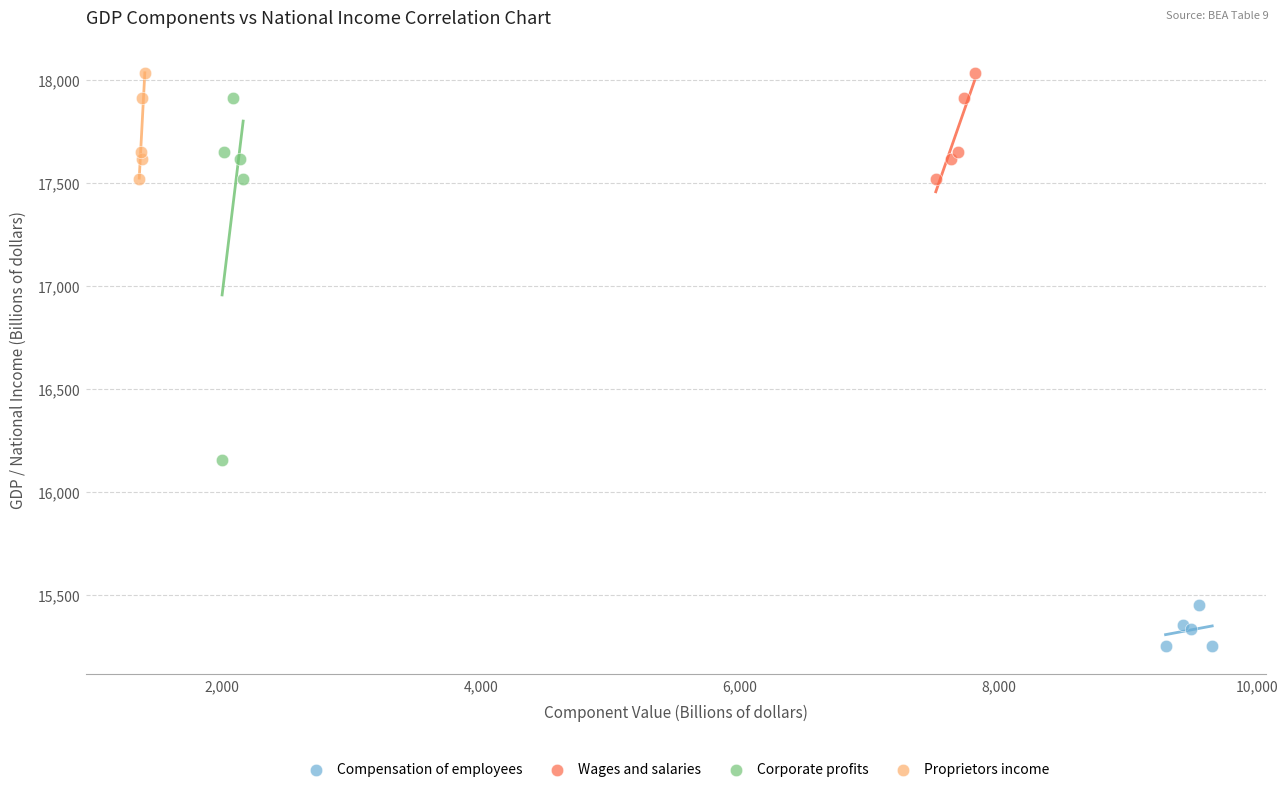

Which series has the widest spread of Y values?

Corporate profits